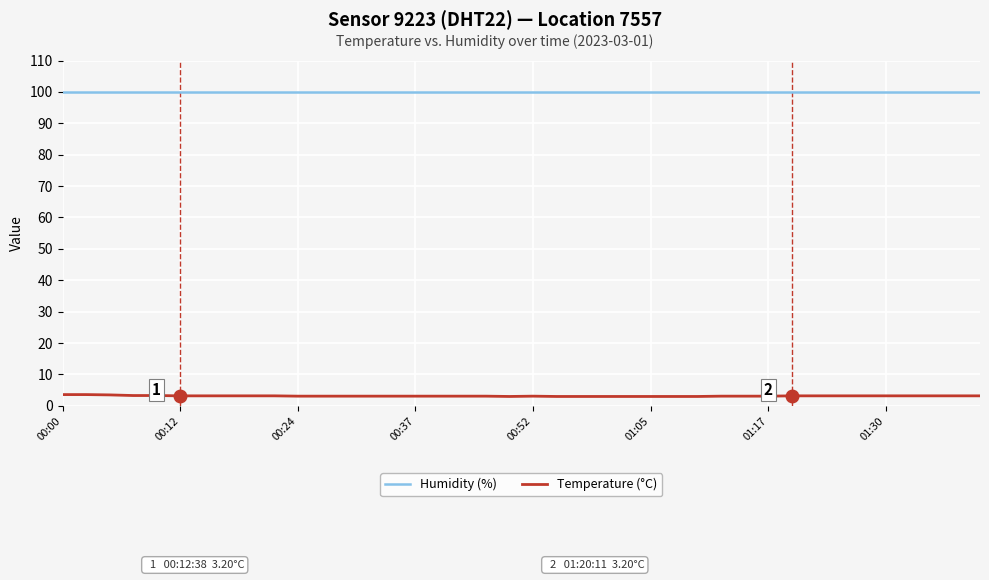

Which series has the widest spread of values?

Temperature (°C)